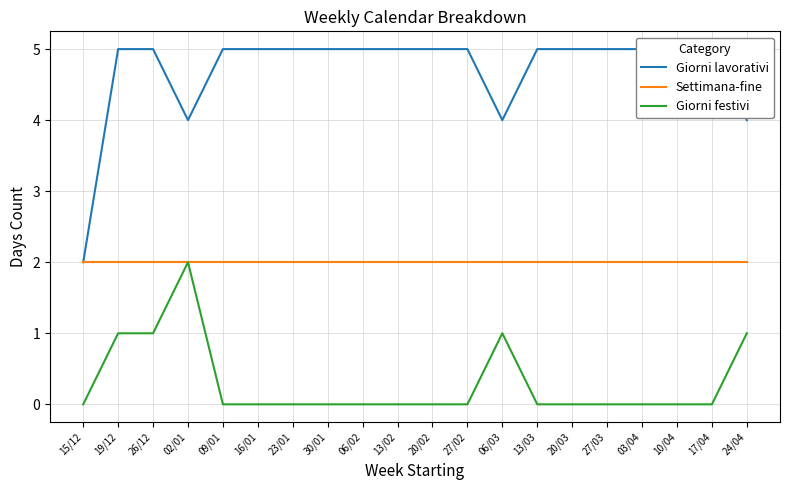

The value of Settimana-fine at 03/04 is 4. True or false?

False